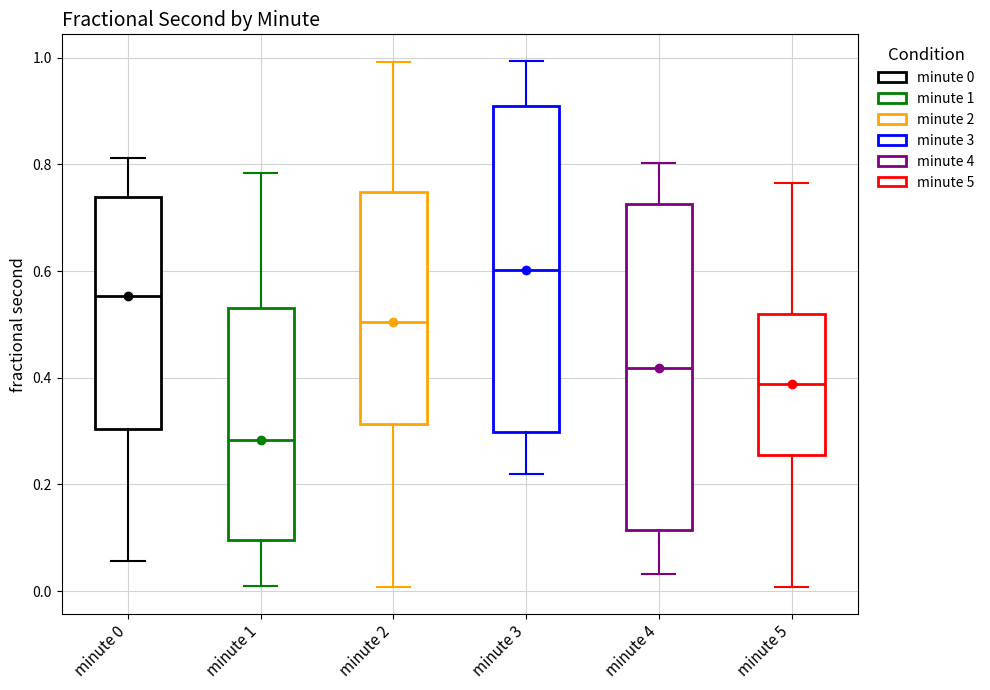

Reading left to right, read every box against the y-axis: the position of its median line, the range the box covers, and the ends of its whiskers. The values are not printed on the chart, so give them approximately, as read against the axis.

minute 0: median 0.56, box 0.30 to 0.74, whiskers 0.06 to 0.82
minute 1: median 0.28, box 0.10 to 0.54, whiskers 0.00 to 0.78
minute 2: median 0.50, box 0.32 to 0.74, whiskers 0.00 to 1.00
minute 3: median 0.60, box 0.30 to 0.92, whiskers 0.22 to 1.00
minute 4: median 0.42, box 0.12 to 0.72, whiskers 0.04 to 0.80
minute 5: median 0.38, box 0.26 to 0.52, whiskers 0.00 to 0.76